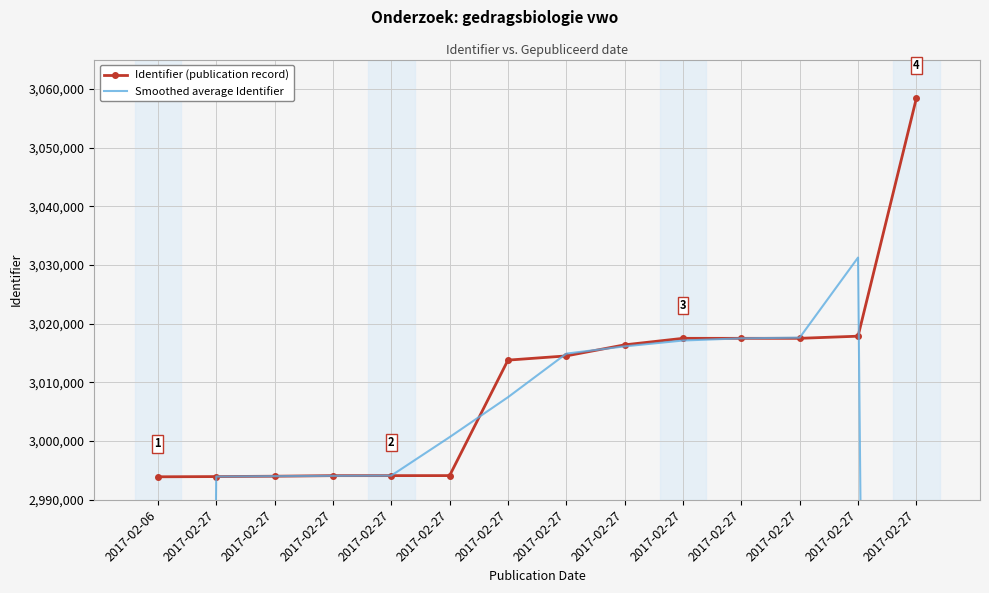

Where do Smoothed average Identifier and Identifier (publication record) first cross each other?

2017-02-06 and 2017-02-27